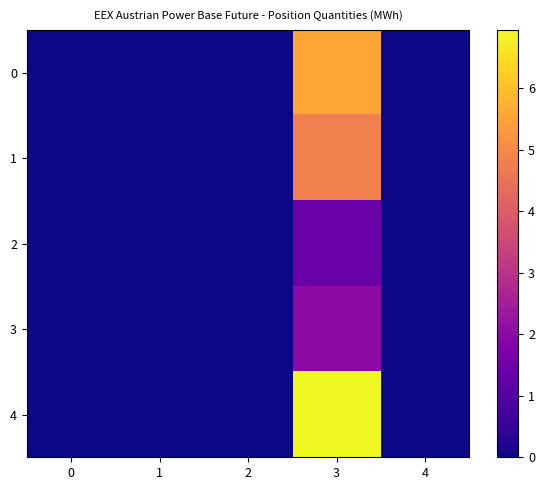

Reading left to right, list all the values displayed in this chart.

0: 0=0.0	1=0.0	2=0.0	3=5.6	4=0.0
1: 0=0.0	1=0.0	2=0.0	3=4.8	4=0.0
2: 0=0.0	1=0.0	2=0.0	3=1.4	4=0.0
3: 0=0.0	1=0.0	2=0.0	3=2.0	4=0.0
4: 0=0.0	1=0.0	2=0.0	3=6.9	4=0.0